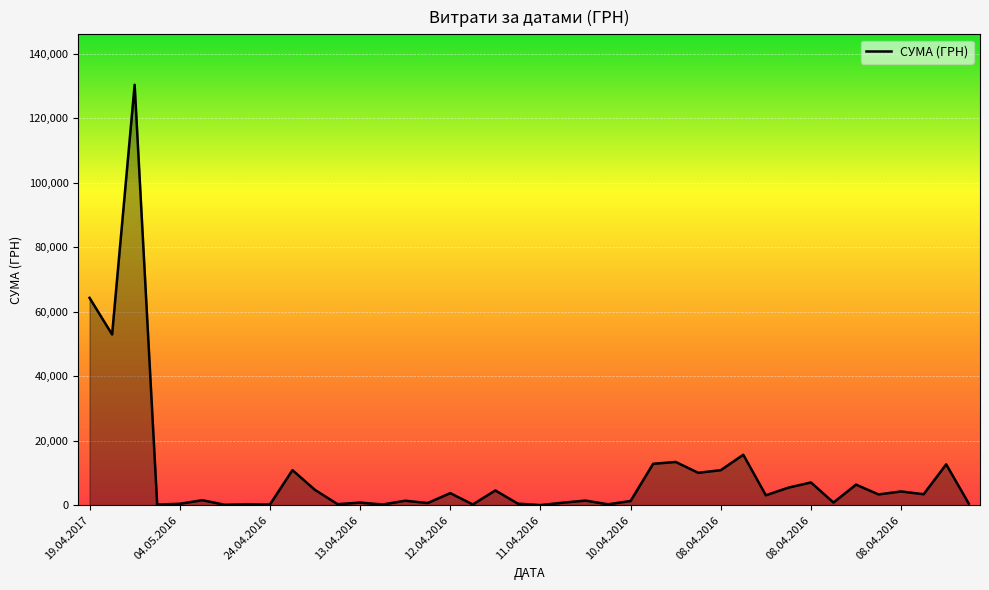

What is the maximum value shown in the chart?

130379.7